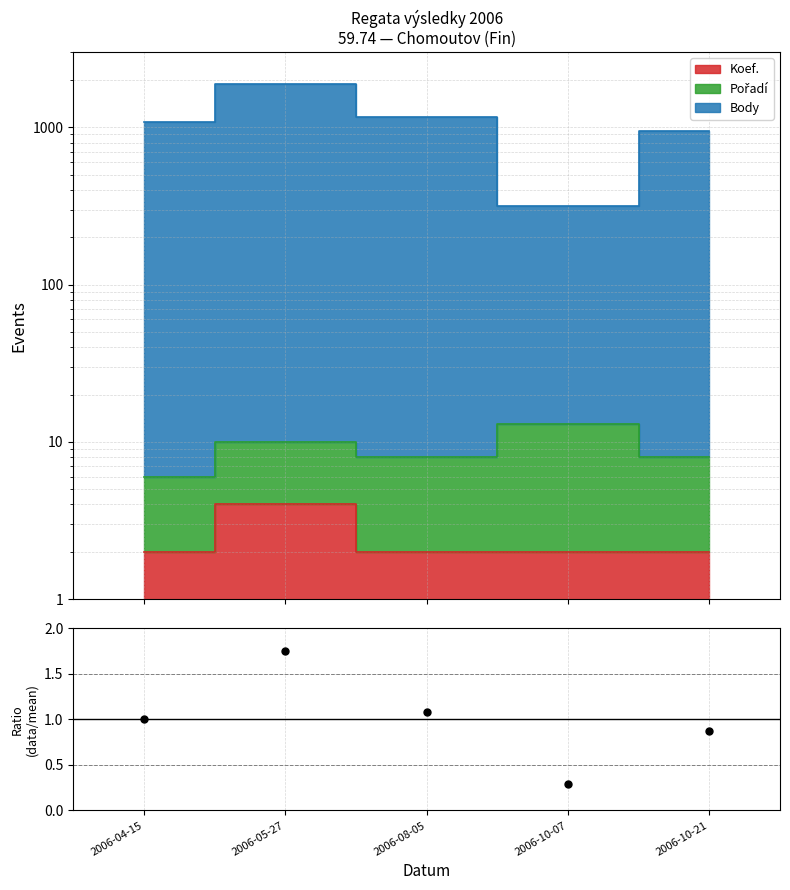

Between 2006-04-15 and 2006-05-27, which is larger?

2006-05-27